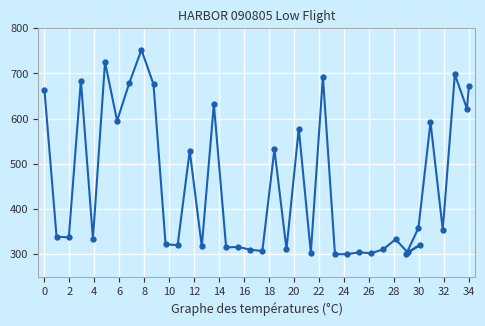

True or false: the data shows 663 at 0.

True